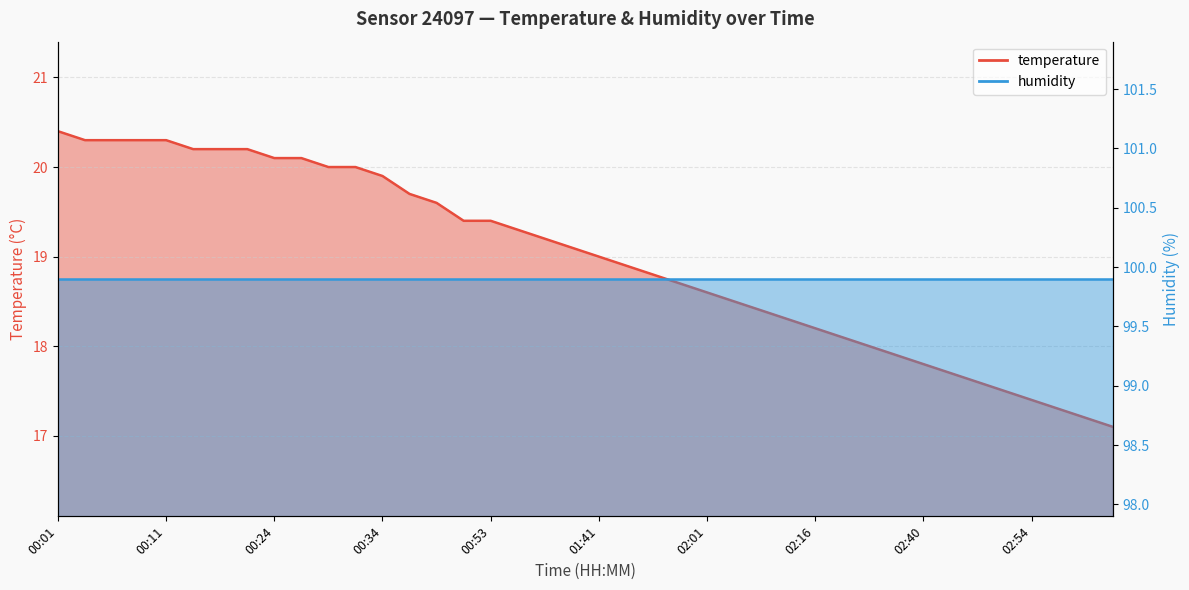

The value at 00:01 is 7.9. True or false?

False